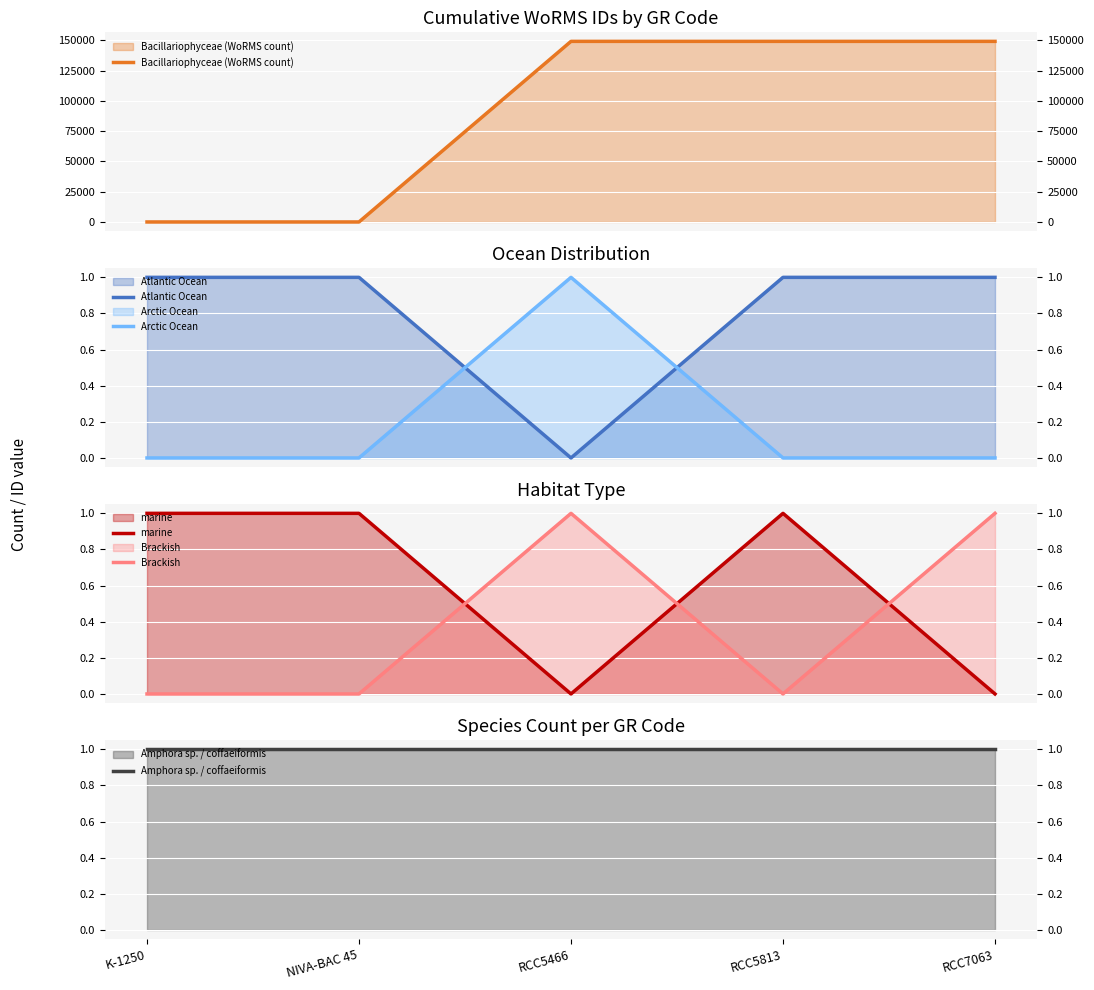

How many values in Atlantic Ocean are above zero?

4